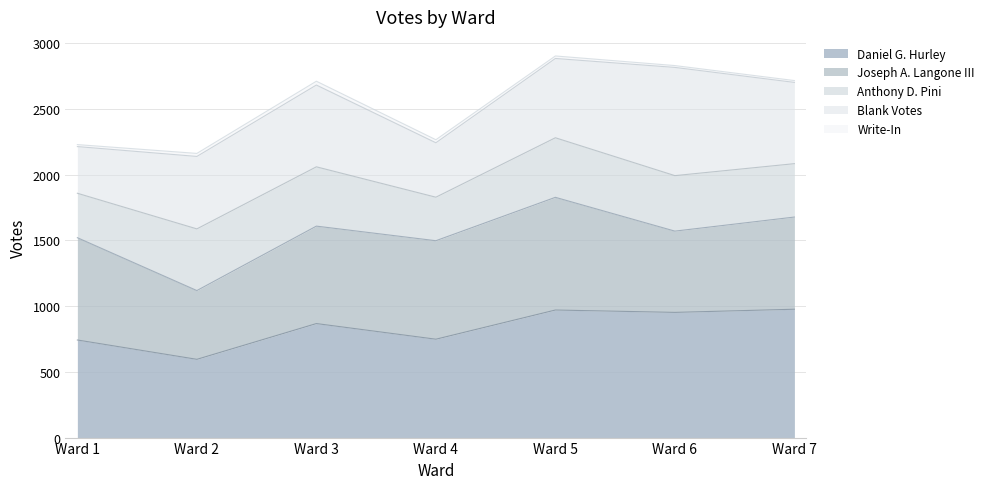

What is the difference between the second highest and minimum values in the Anthony D. Pini series?

122